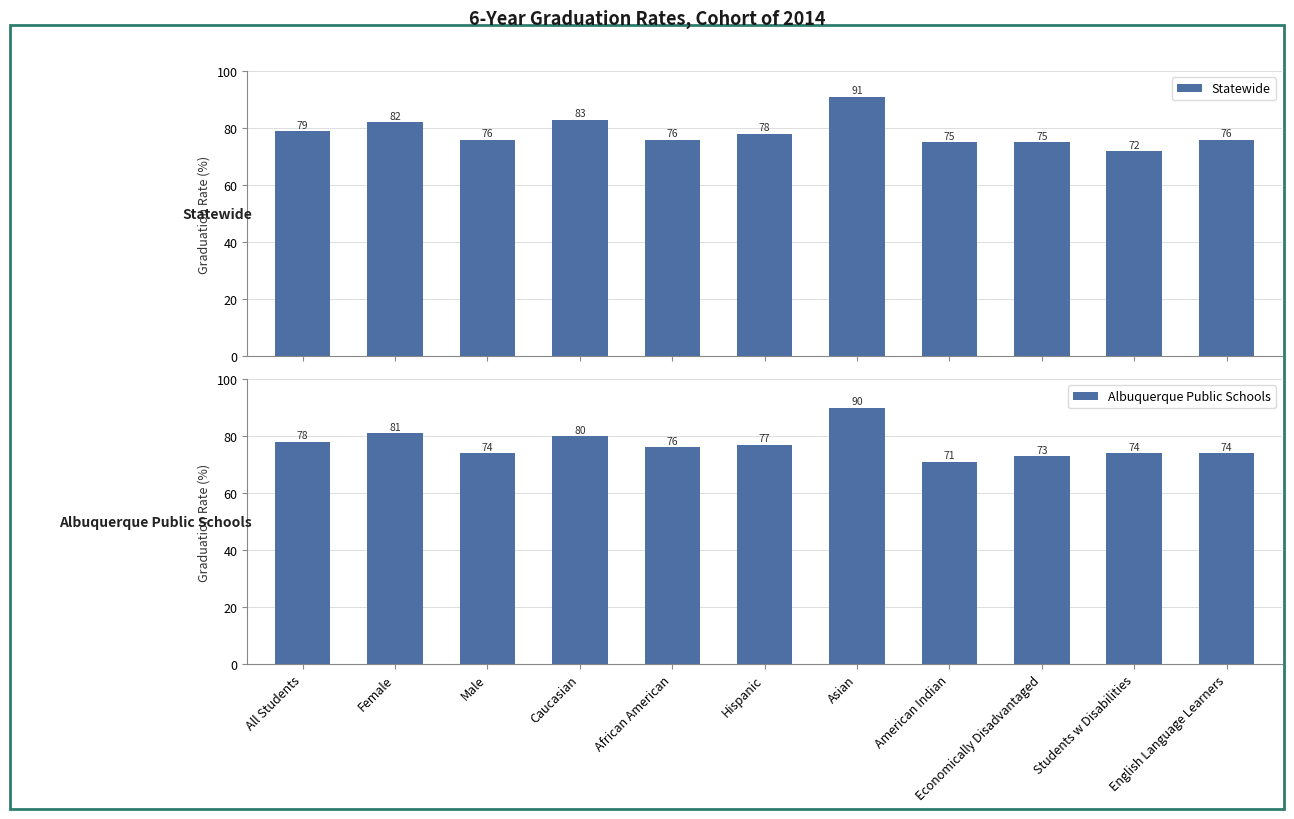

List the series in order of their peak value, highest first.

Statewide, Albuquerque Public Schools